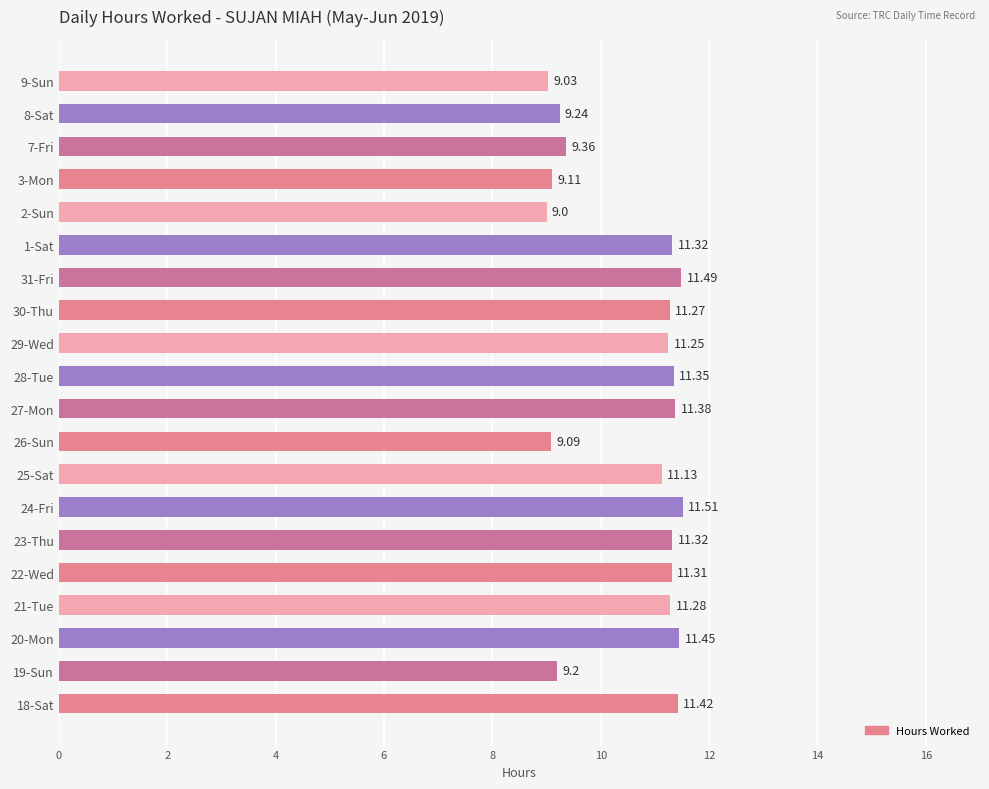

What is the sum of all values?

211.5